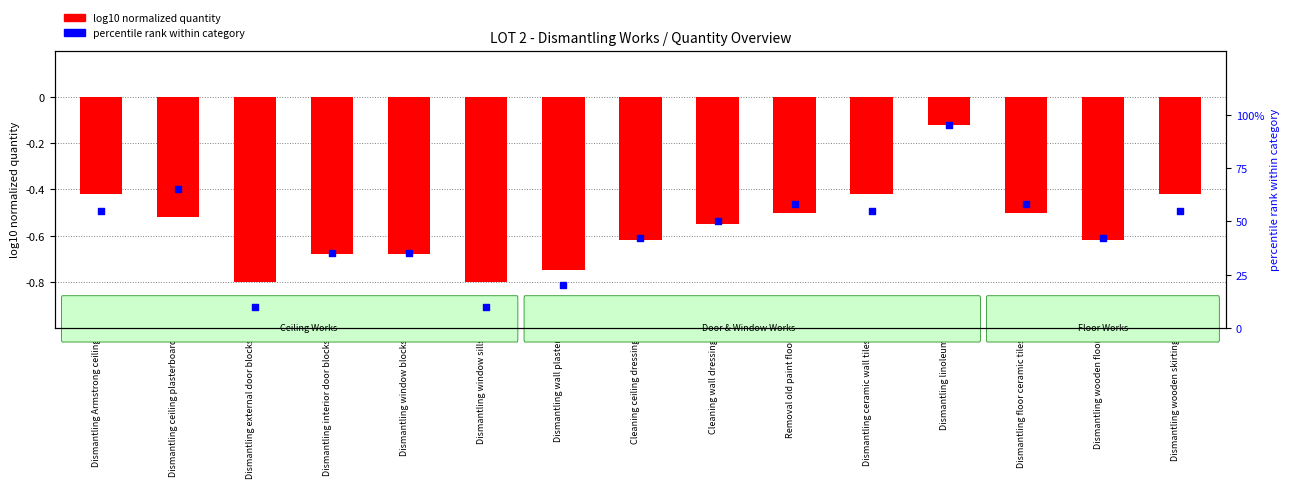

At which category is the sum across all series the highest?

Dismantling linoleum